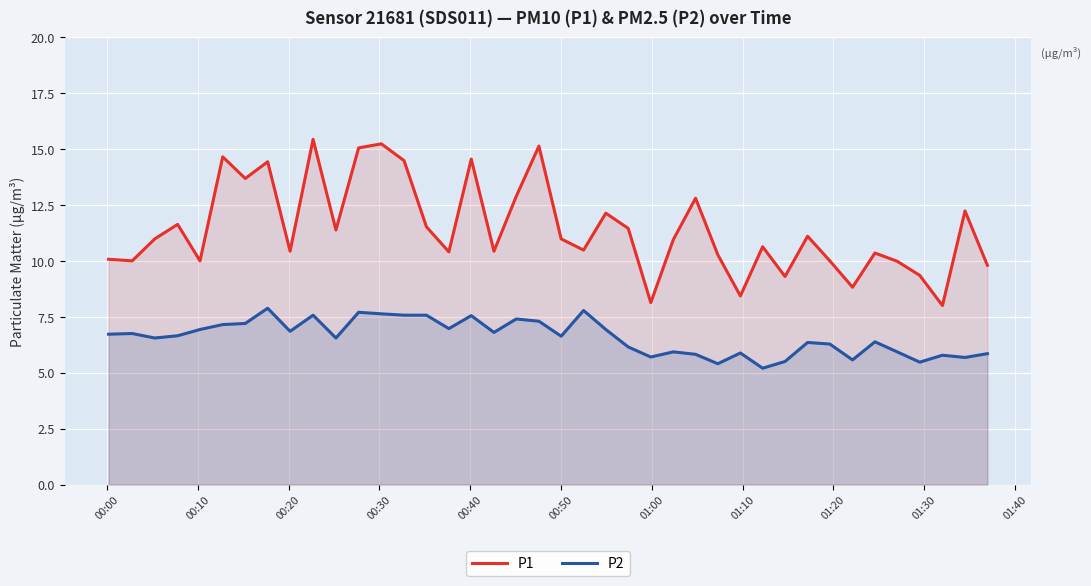

Rank the series by their average value, from highest to lowest.

P1, P2